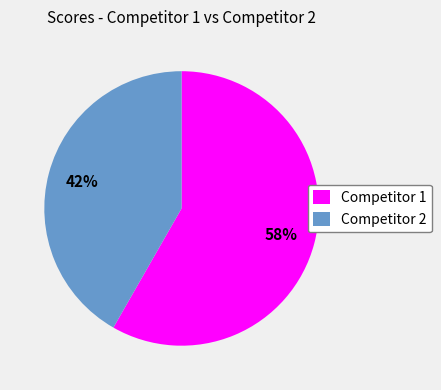

Is the sum of Competitor 2 and Competitor 1 greater than half?

Yes